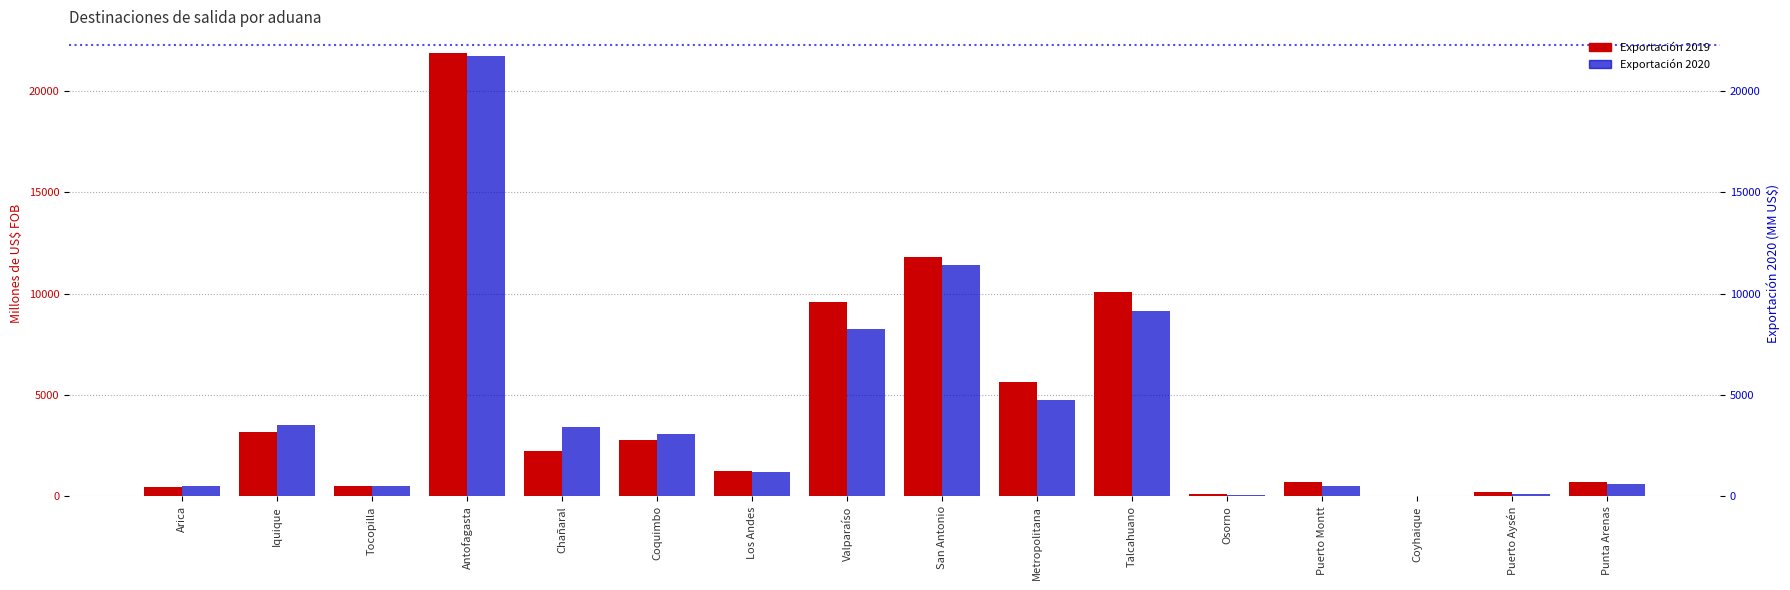

Reading left to right, list all the values displayed in this chart.

Exportación 2019: Arica=462.3	Iquique=3199.4	Tocopilla=524.7	Antofagasta=21836.6	Chañaral=2233.6	Coquimbo=2791.2	Los Andes=1250.2	Valparaíso=9566.1	San Antonio=11798.7	Metropolitana=5626.4	Talcahuano=10079.1	Osorno=134.8	Puerto Montt=720.8	Coyhaique=1.6	Puerto Aysén=228.1	Punta Arenas=699.9
Exportación 2020: Arica=524.3	Iquique=3534.0	Tocopilla=522.0	Antofagasta=21687.9	Chañaral=3440.2	Coquimbo=3096.7	Los Andes=1222.3	Valparaíso=8276.0	San Antonio=11394.4	Metropolitana=4728.4	Talcahuano=9145.2	Osorno=77.7	Puerto Montt=502.2	Coyhaique=0.8	Puerto Aysén=133.0	Punta Arenas=617.7